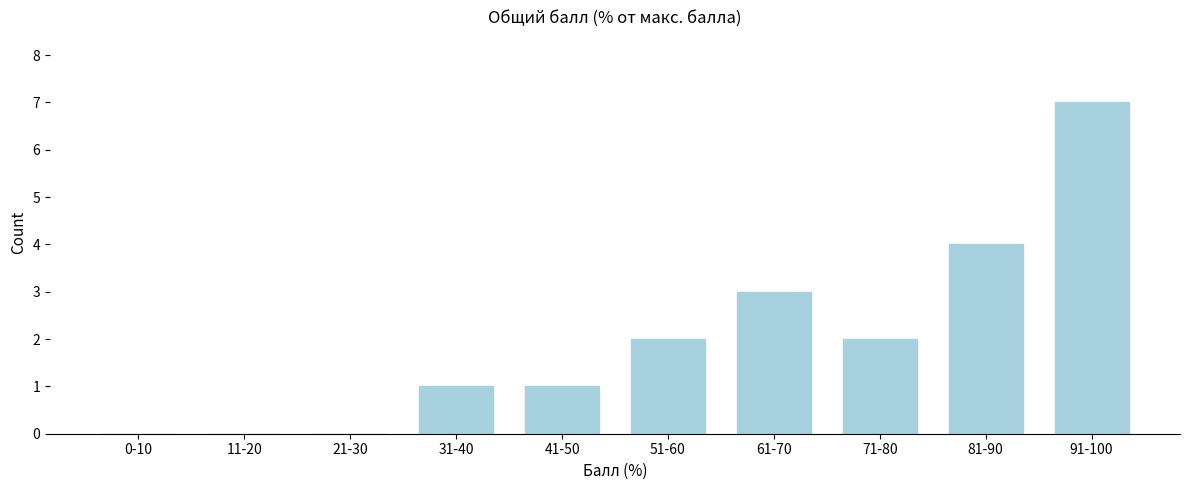

Reading left to right, what are all the values shown in this chart?

0-10=0	11-20=0	21-30=0	31-40=1	41-50=1	51-60=2	61-70=3	71-80=2	81-90=4	91-100=7